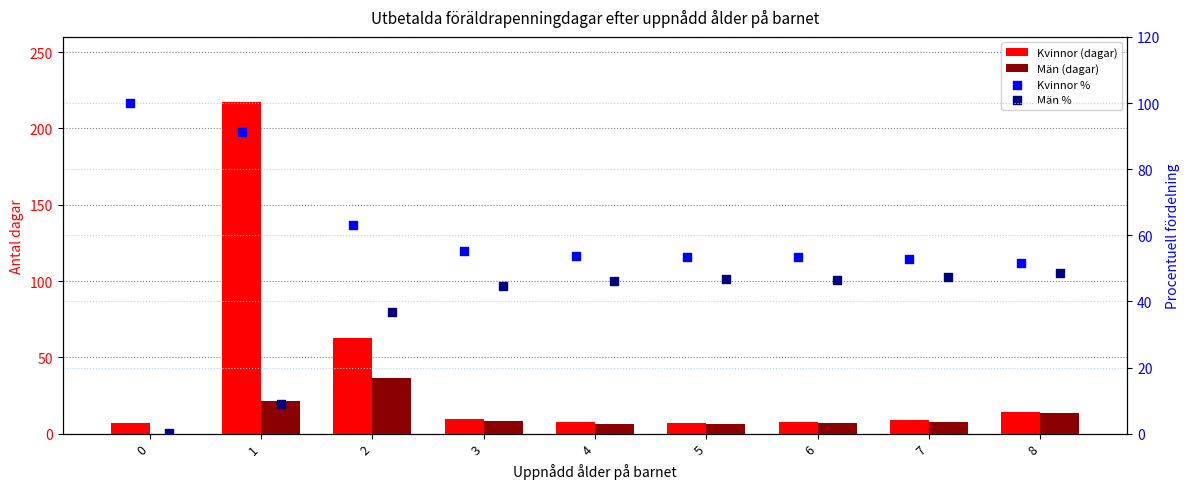

What are all the series names shown in the legend?

Kvinnor (dagar), Män (dagar), Kvinnor %, Män %